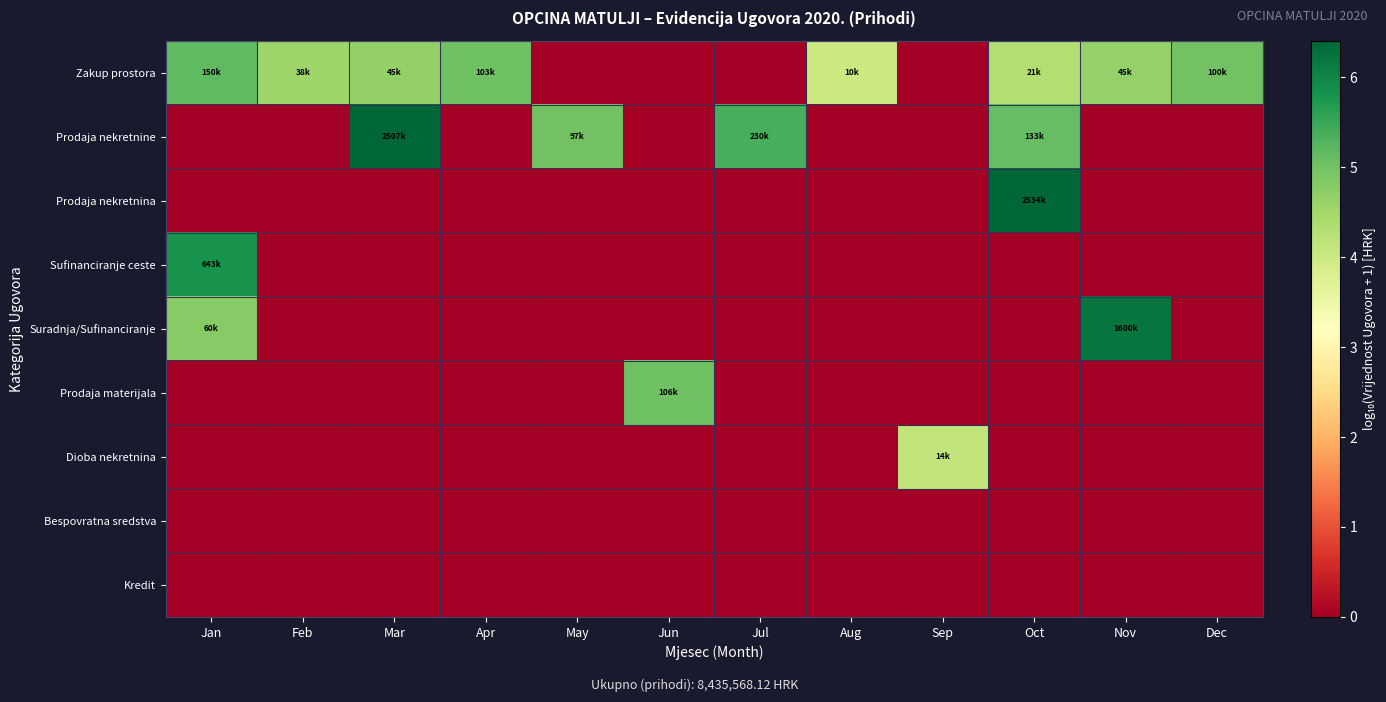

Reading left to right, extract all data points from this chart.

Zakup prostora: Jan=5.2	Feb=4.6	Mar=4.7	Apr=5.0	May=0.0	Jun=0.0	Jul=0.0	Aug=4.0	Sep=0.0	Oct=4.3	Nov=4.6	Dec=5.0
Prodaja nekretnine: Jan=0.0	Feb=0.0	Mar=6.4	Apr=0.0	May=5.0	Jun=0.0	Jul=5.4	Aug=0.0	Sep=0.0	Oct=5.1	Nov=0.0	Dec=0.0
Prodaja nekretnina: Jan=0.0	Feb=0.0	Mar=0.0	Apr=0.0	May=0.0	Jun=0.0	Jul=0.0	Aug=0.0	Sep=0.0	Oct=6.4	Nov=0.0	Dec=0.0
Sufinanciranje ceste: Jan=5.8	Feb=0.0	Mar=0.0	Apr=0.0	May=0.0	Jun=0.0	Jul=0.0	Aug=0.0	Sep=0.0	Oct=0.0	Nov=0.0	Dec=0.0
Suradnja/Sufinanciranje: Jan=4.8	Feb=0.0	Mar=0.0	Apr=0.0	May=0.0	Jun=0.0	Jul=0.0	Aug=0.0	Sep=0.0	Oct=0.0	Nov=6.2	Dec=0.0
Prodaja materijala: Jan=0.0	Feb=0.0	Mar=0.0	Apr=0.0	May=0.0	Jun=5.0	Jul=0.0	Aug=0.0	Sep=0.0	Oct=0.0	Nov=0.0	Dec=0.0
Dioba nekretnina: Jan=0.0	Feb=0.0	Mar=0.0	Apr=0.0	May=0.0	Jun=0.0	Jul=0.0	Aug=0.0	Sep=4.1	Oct=0.0	Nov=0.0	Dec=0.0
Bespovratna sredstva: Jan=0.0	Feb=0.0	Mar=0.0	Apr=0.0	May=0.0	Jun=0.0	Jul=0.0	Aug=0.0	Sep=0.0	Oct=0.0	Nov=0.0	Dec=0.0
Kredit: Jan=0.0	Feb=0.0	Mar=0.0	Apr=0.0	May=0.0	Jun=0.0	Jul=0.0	Aug=0.0	Sep=0.0	Oct=0.0	Nov=0.0	Dec=0.0